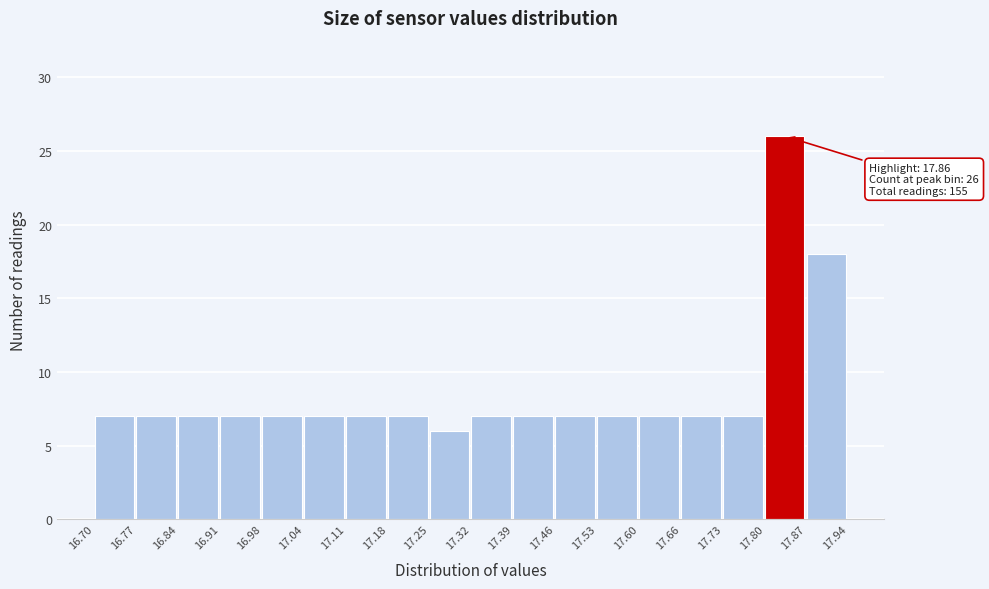

Over which range of the x-axis is the bar tallest?

17.80 to 17.87